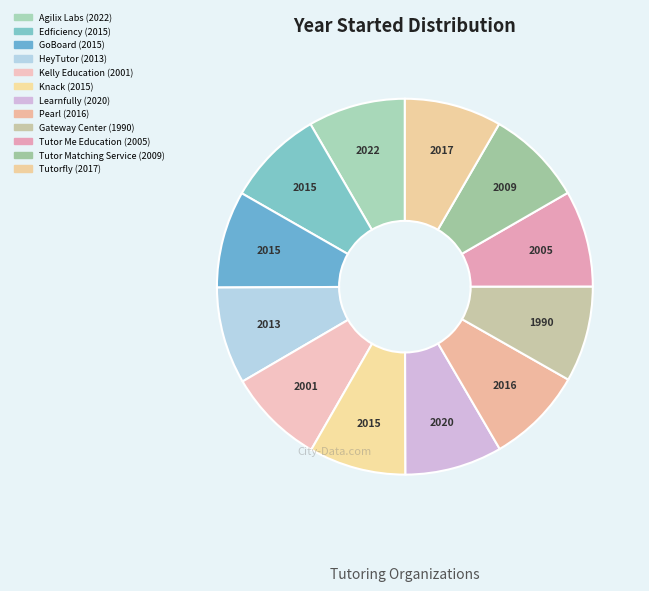

Does any single category account for the majority?

No